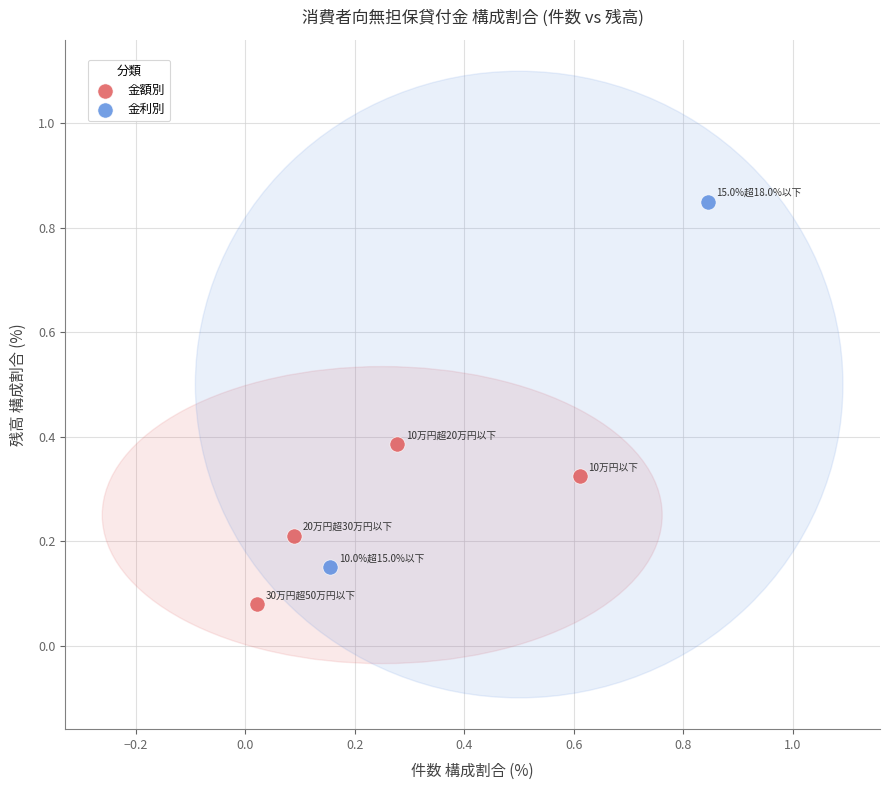

What are all the series names shown in the legend?

金額別, 金利別